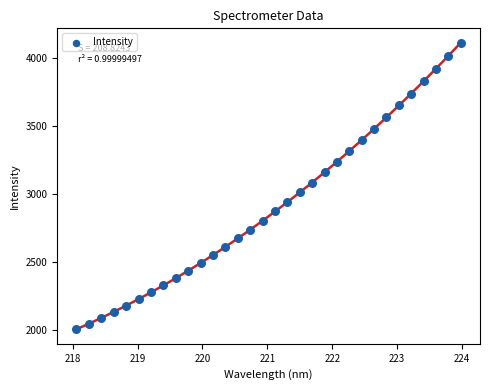

What is the range of X values (max minus min)?

5.9